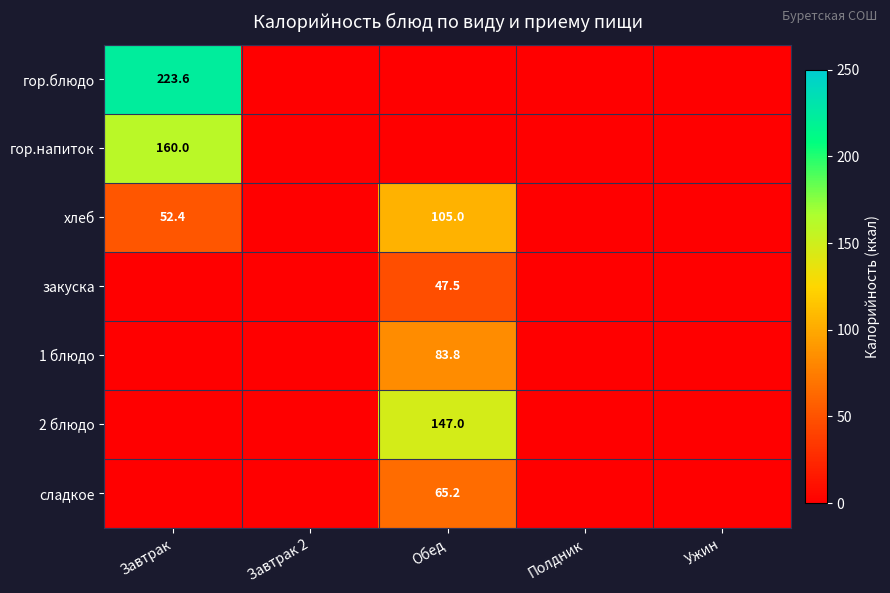

How many data points does each series have?

5